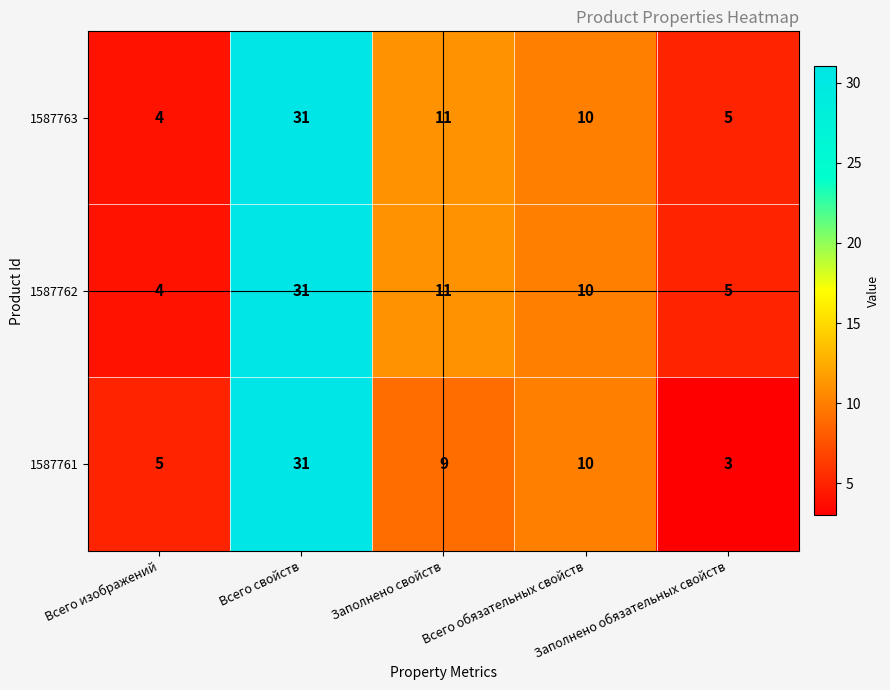

What is the difference between the maximum and minimum values in the 1587763 series?

27